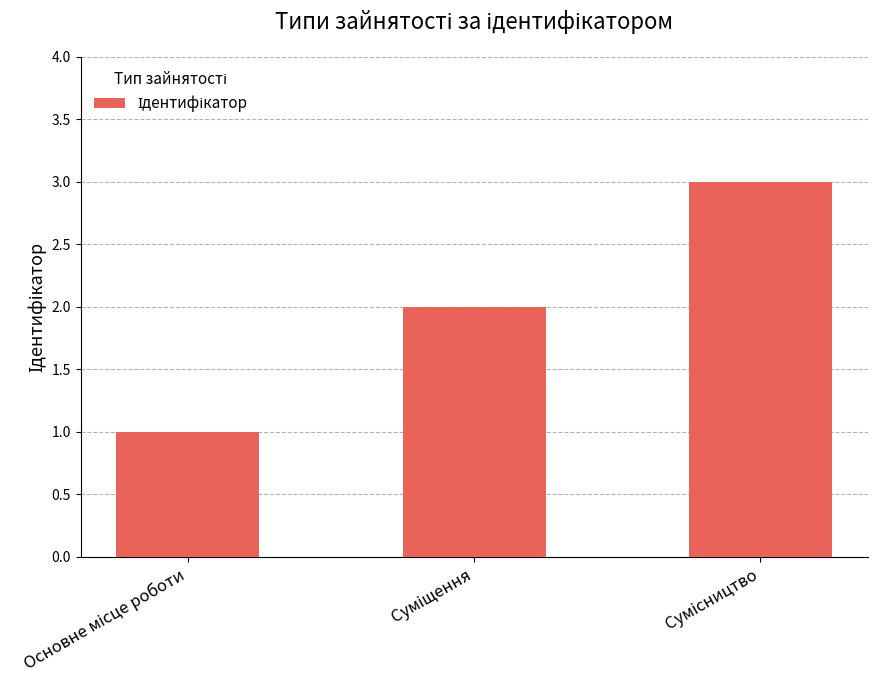

What is the sum of all values?

6